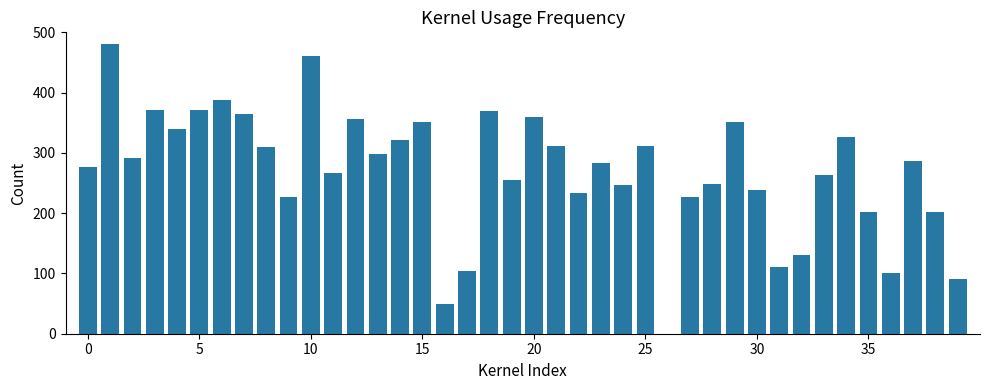

How many series are shown in this chart?

1